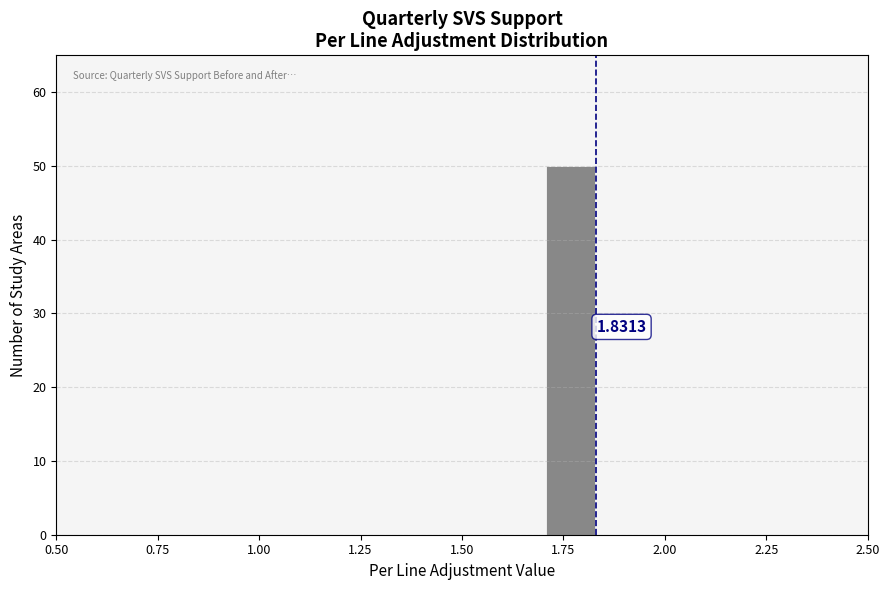

Around what value on the x-axis is the tallest bar? Give the approximate position of its centre, as read against the axis.

1.75